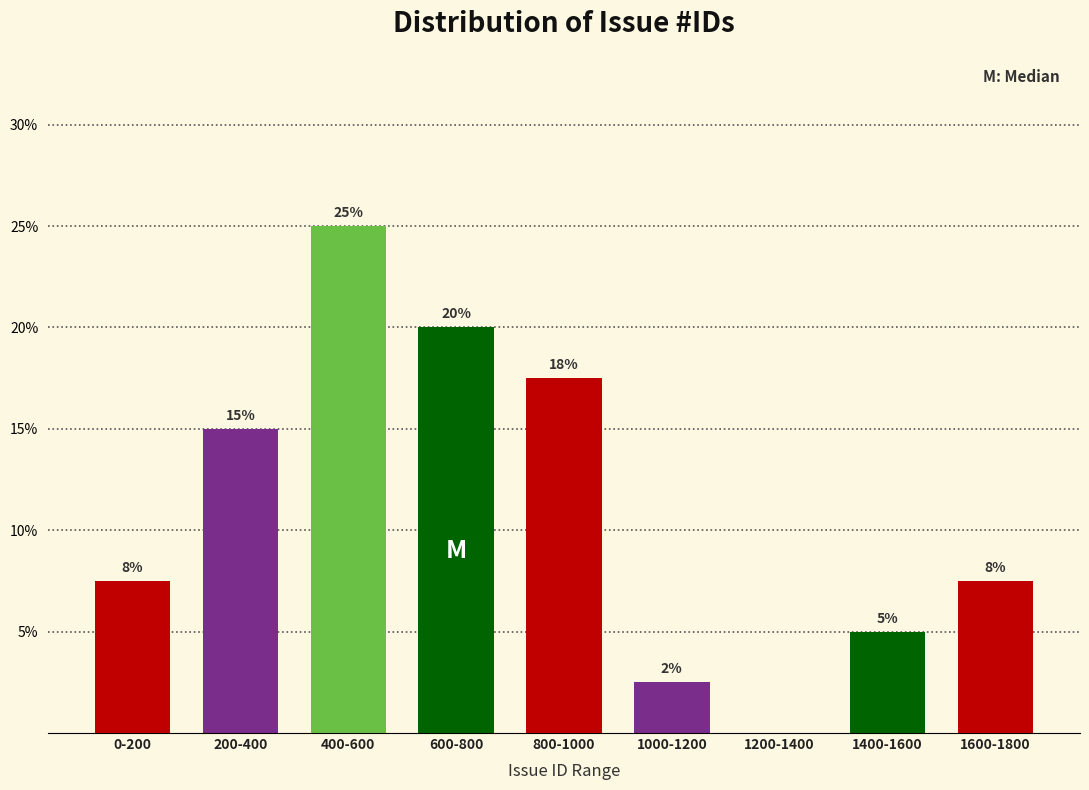

Which category has the highest value across all series?

400-600